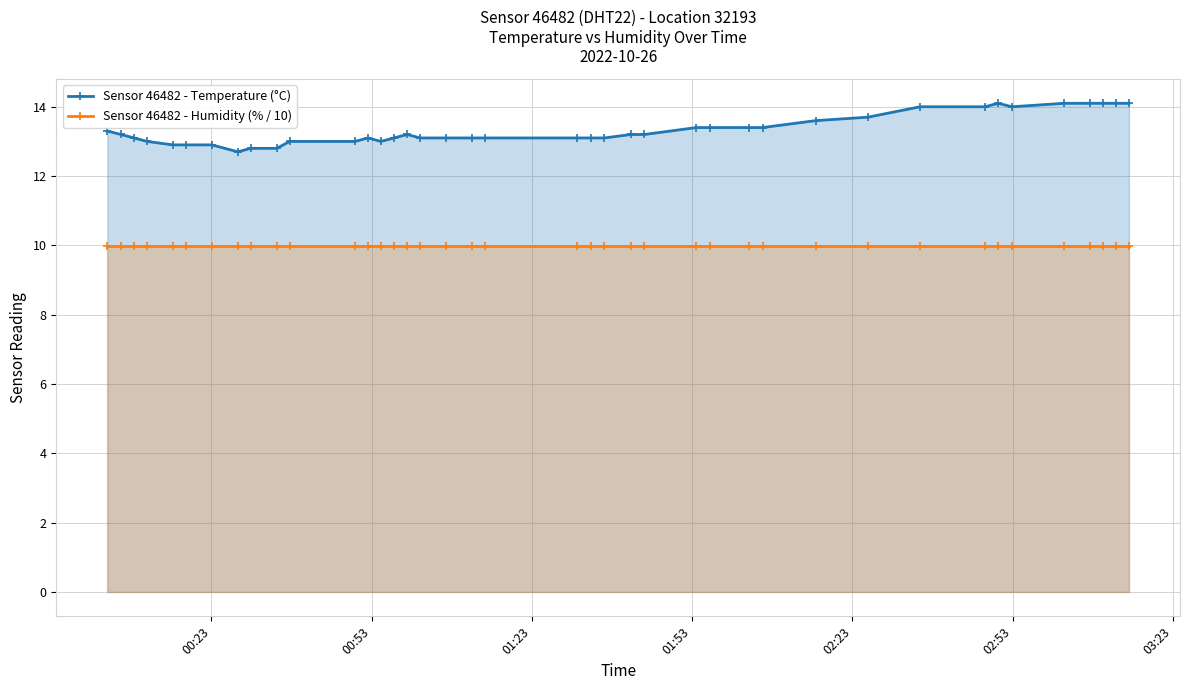

How many data points in Sensor 46482 - Temperature (°C) are less than 13?

6